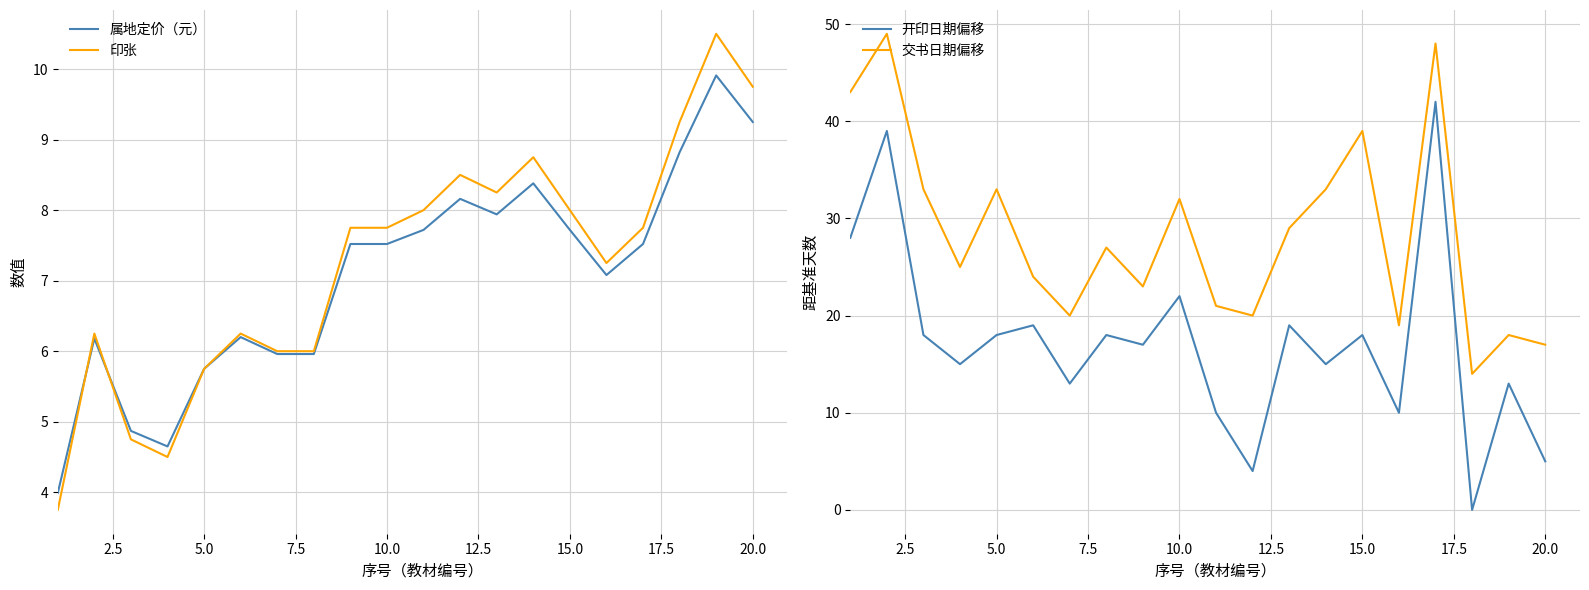

The value of 属地定价（元） at 10.0 is 7.5. True or false?

True